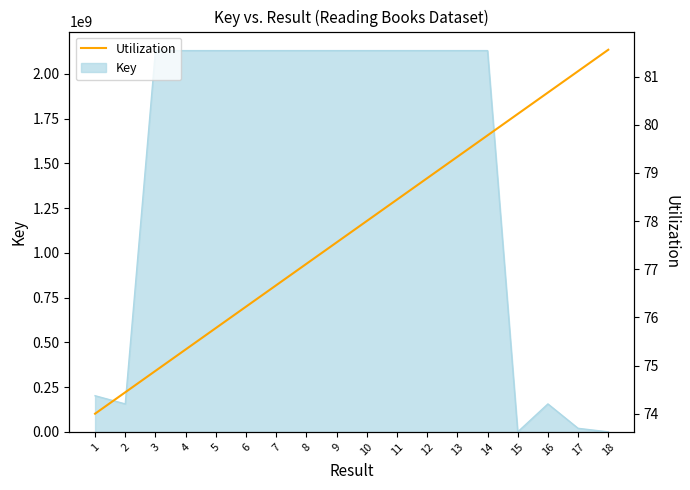

At which label does the data first exceed 78?

11